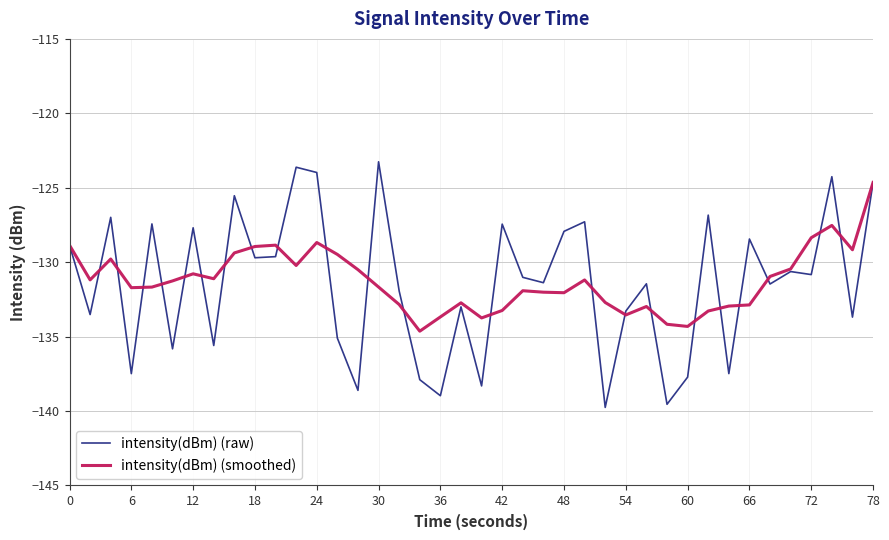

What is the highest value of the intensity(dBm) (raw) series?

-123.3